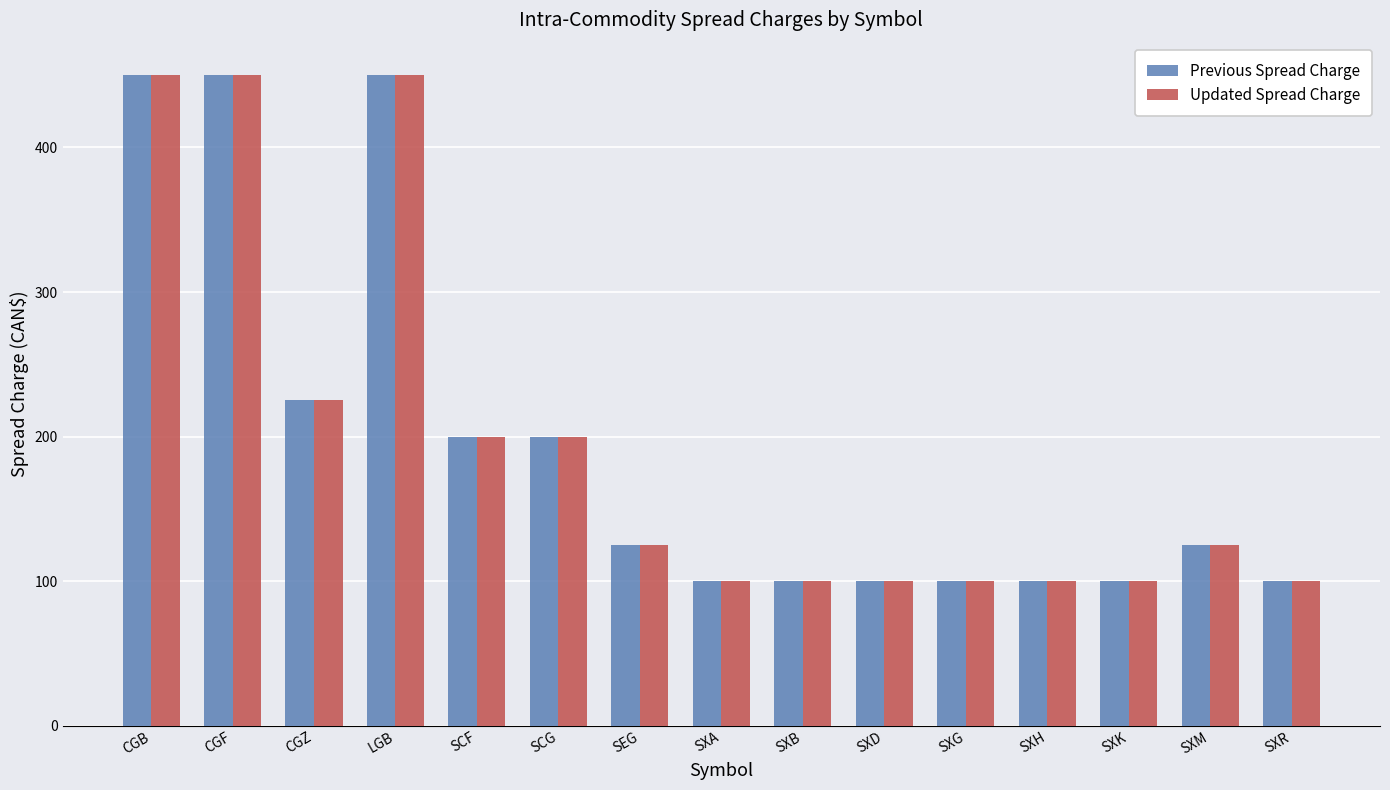

How many data points does each series have?

15